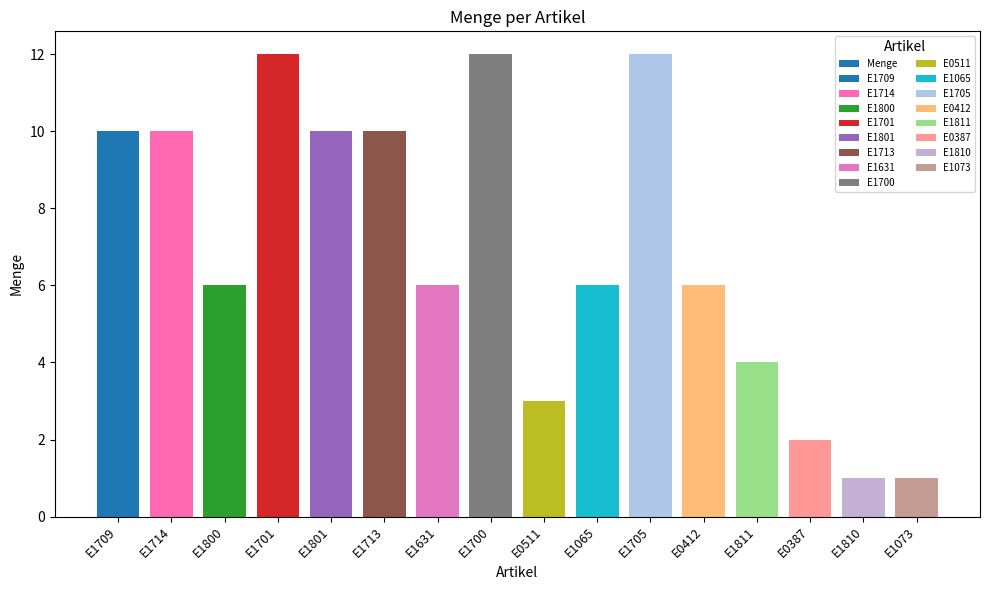

Reading left to right, transcribe all the data shown in this chart.

E1709=10	E1714=10	E1800=6	E1701=12	E1801=10	E1713=10	E1631=6	E1700=12	E0511=3	E1065=6	E1705=12	E0412=6	E1811=4	E0387=2	E1810=1	E1073=1